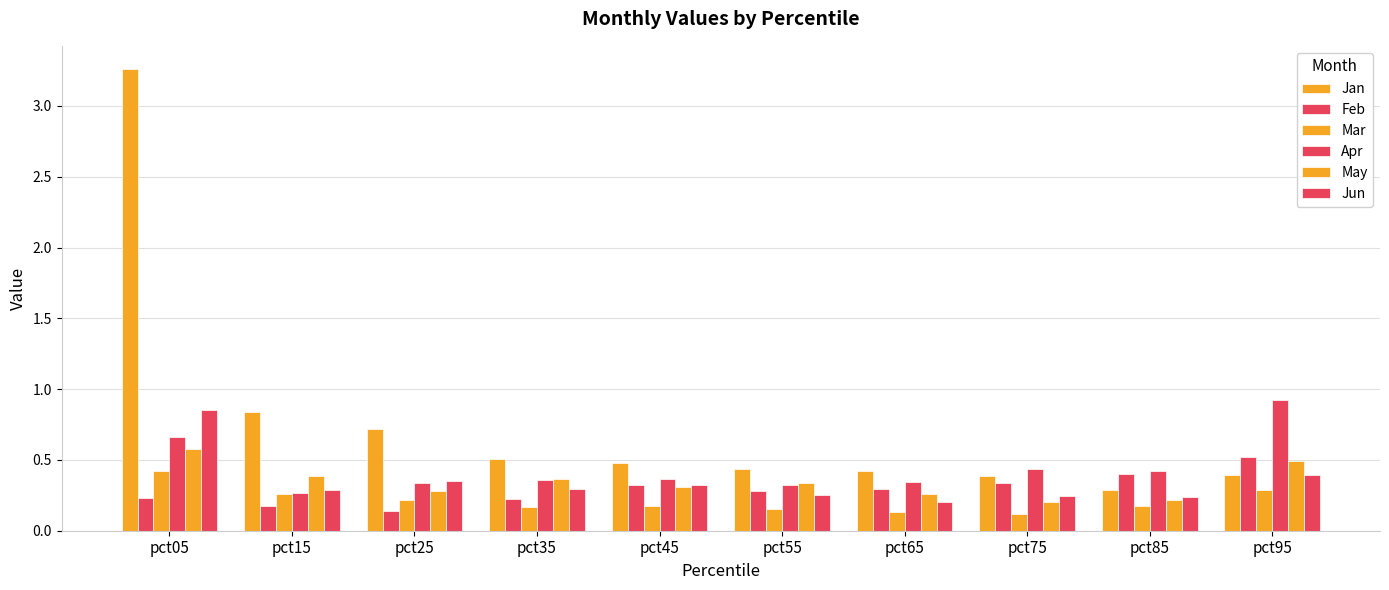

Rank the series by their maximum value, from lowest to highest.

Mar, Feb, May, Jun, Apr, Jan